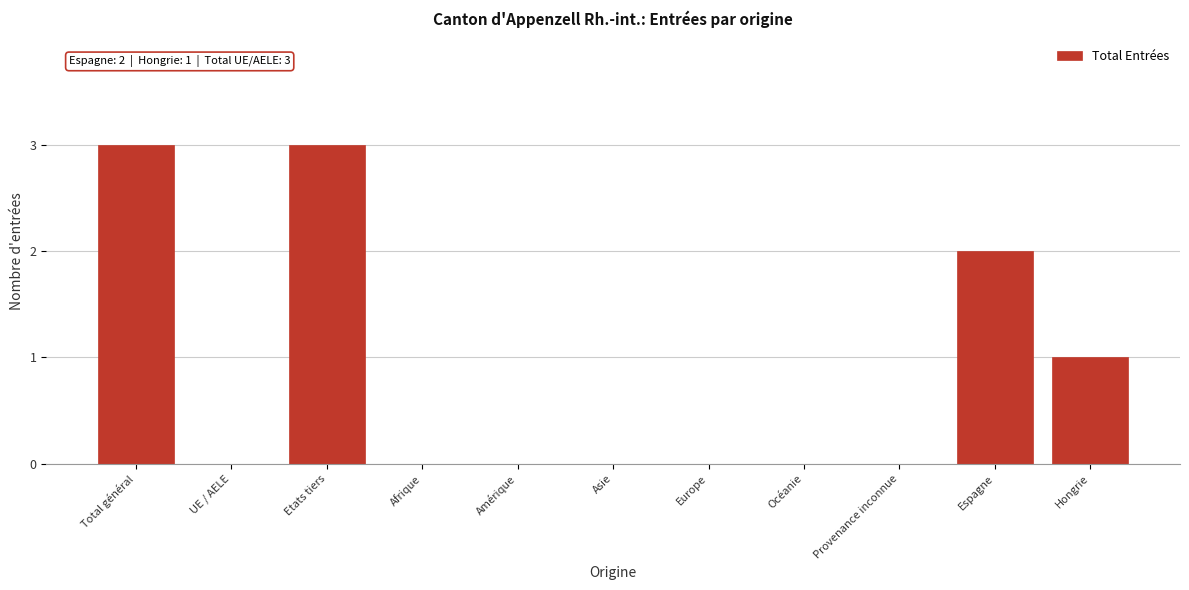

Reading right to left, transcribe all the data shown in this chart.

Hongrie=1	Espagne=2	Provenance inconnue=0	Océanie=0	Europe=0	Asie=0	Amérique=0	Afrique=0	Etats tiers=3	UE / AELE=0	Total général=3